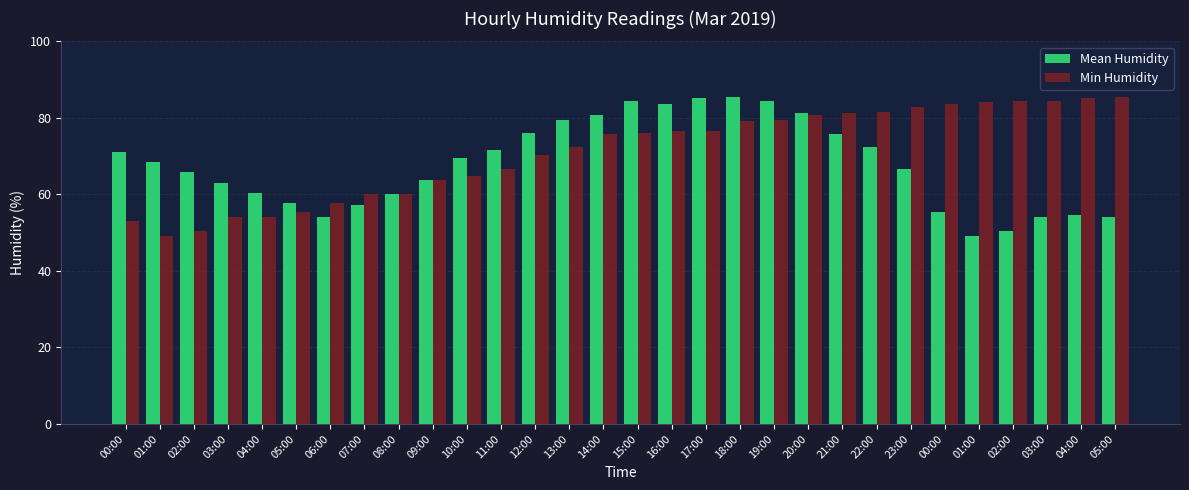

Rank the categories by Mean Humidity value from lowest to highest.

01:00, 02:00, 03:00, 06:00, 05:00, 04:00, 00:00, 07:00, 05:00, 08:00, 04:00, 03:00, 09:00, 02:00, 23:00, 01:00, 10:00, 00:00, 11:00, 22:00, 21:00, 12:00, 13:00, 14:00, 20:00, 16:00, 15:00, 19:00, 17:00, 18:00